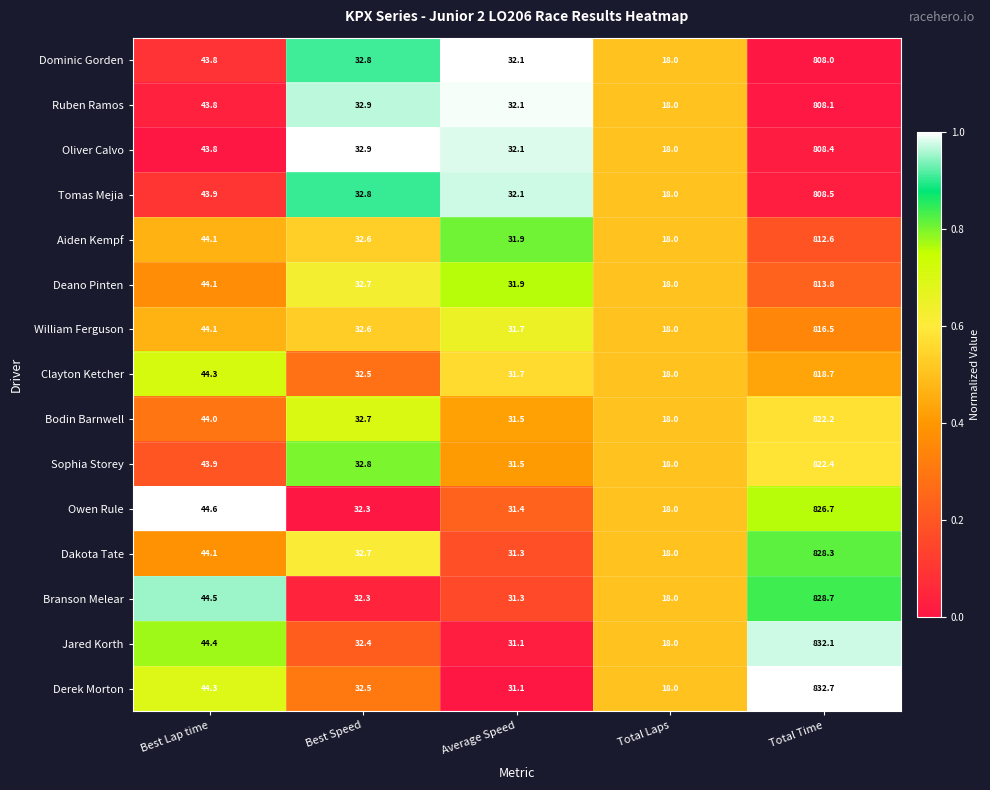

The value of Aiden Kempf at Average Speed is 7.4. True or false?

False